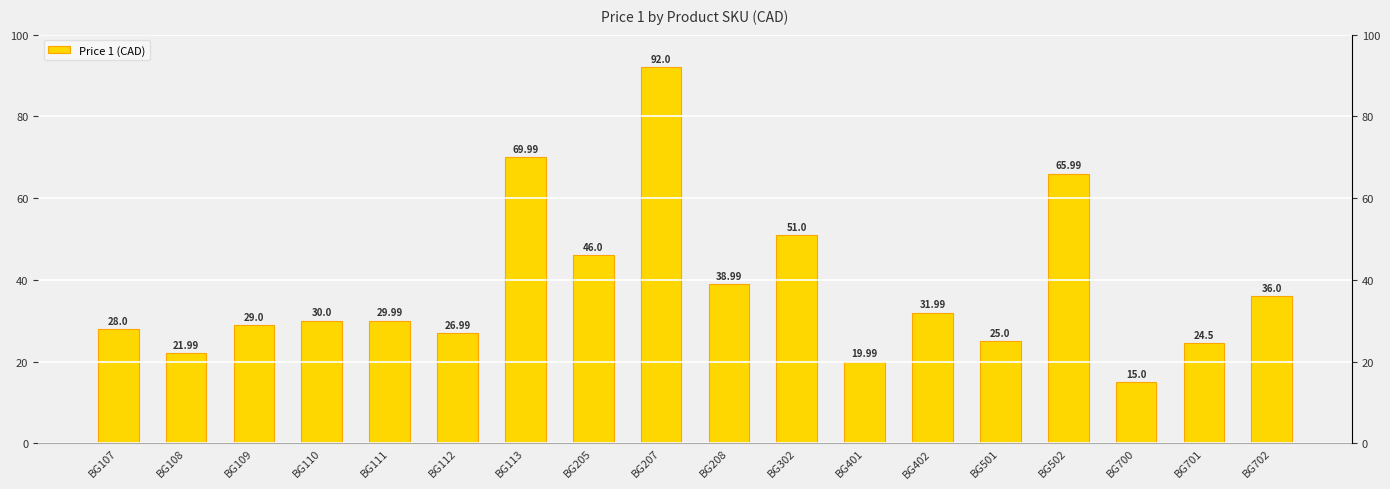

Does the chart contain stacked bars?

No